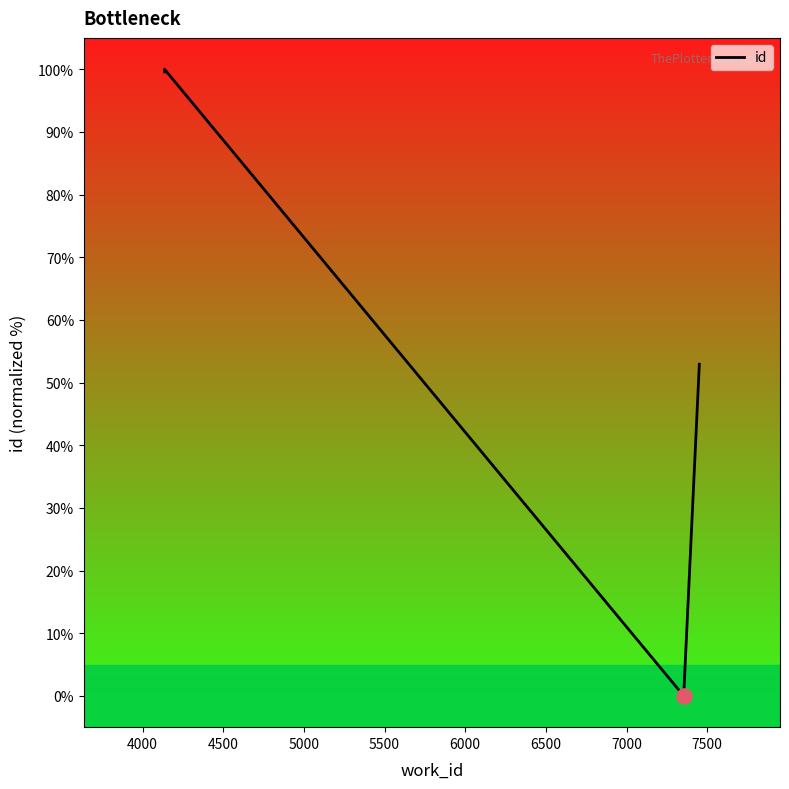

Between 4500 and 7500, which is larger?

4500